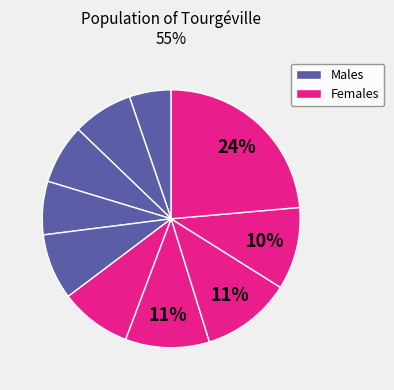

How many segments does this pie chart have?

10